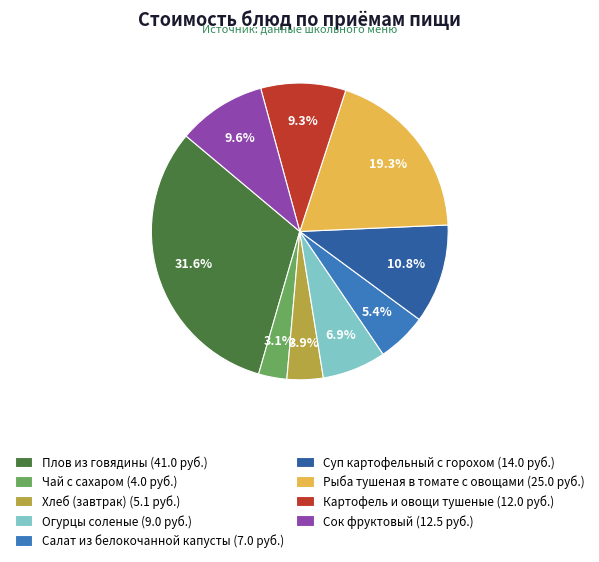

What percentage is the Хлеб (завтрак) slice, to the nearest percent?

4%